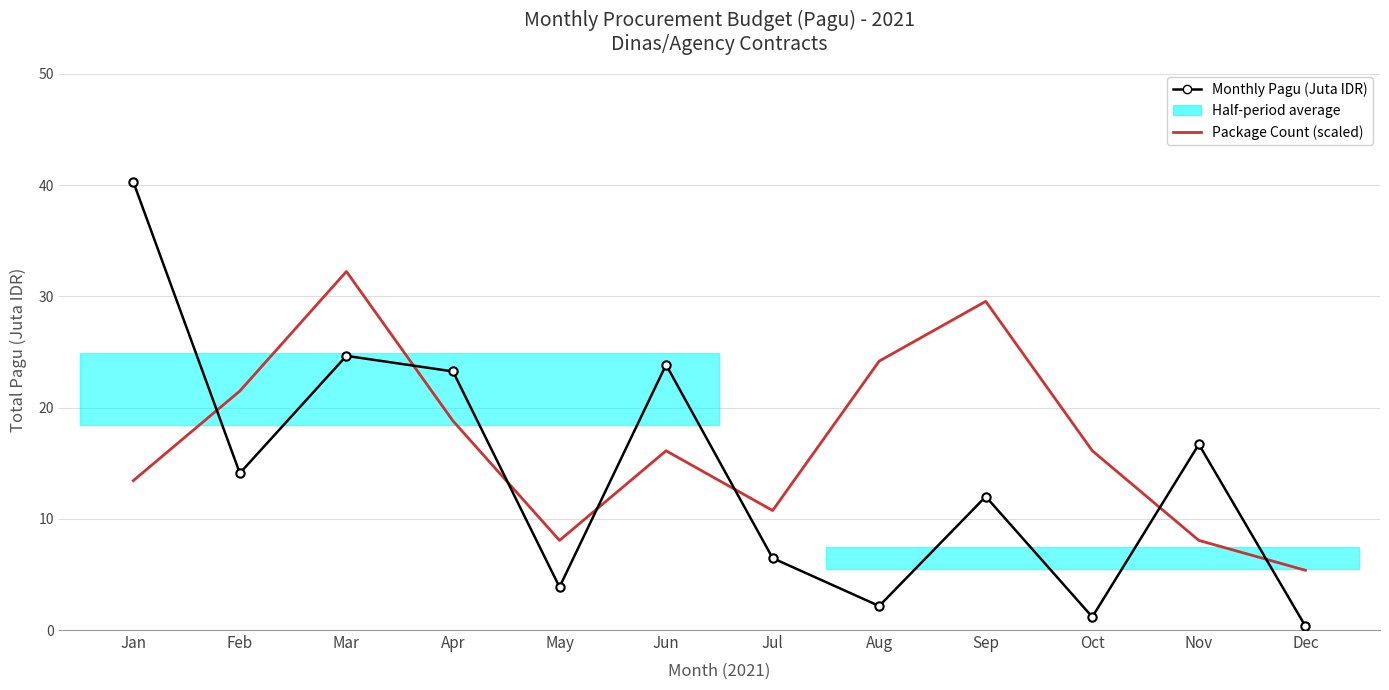

What is the smallest value displayed?

0.3